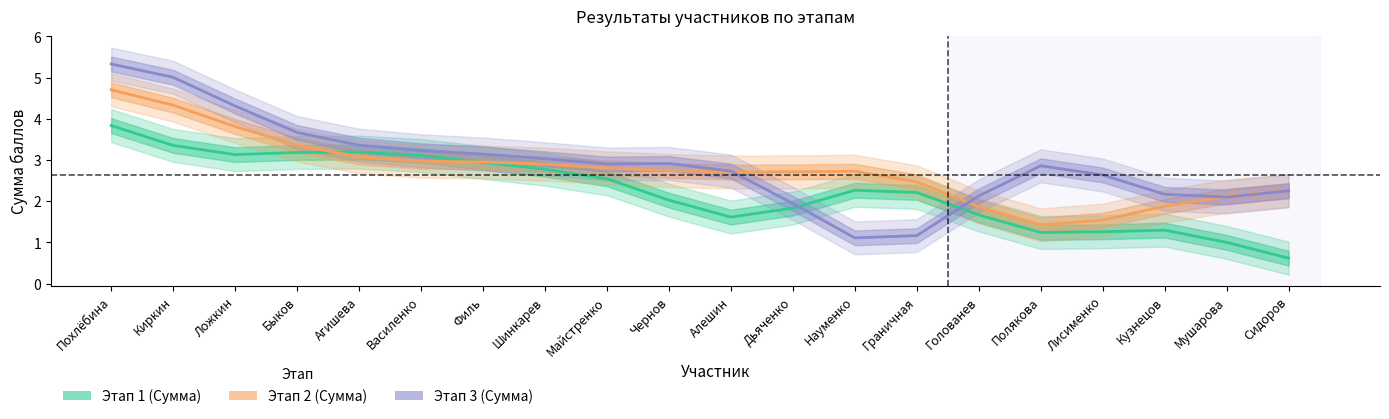

At which label does Этап 3 (Сумма) reach its minimum?

Науменко